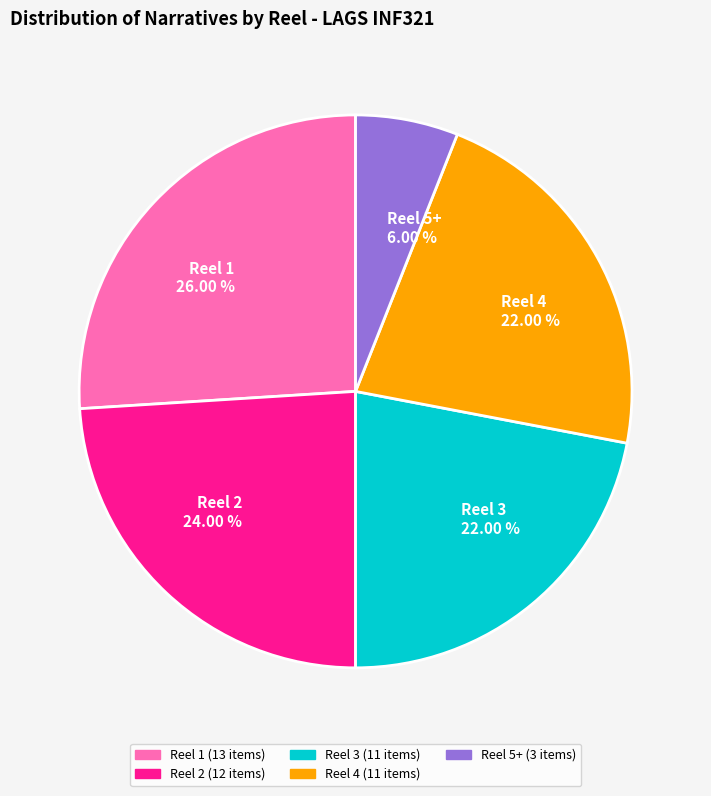

How many segments does this pie chart have?

5